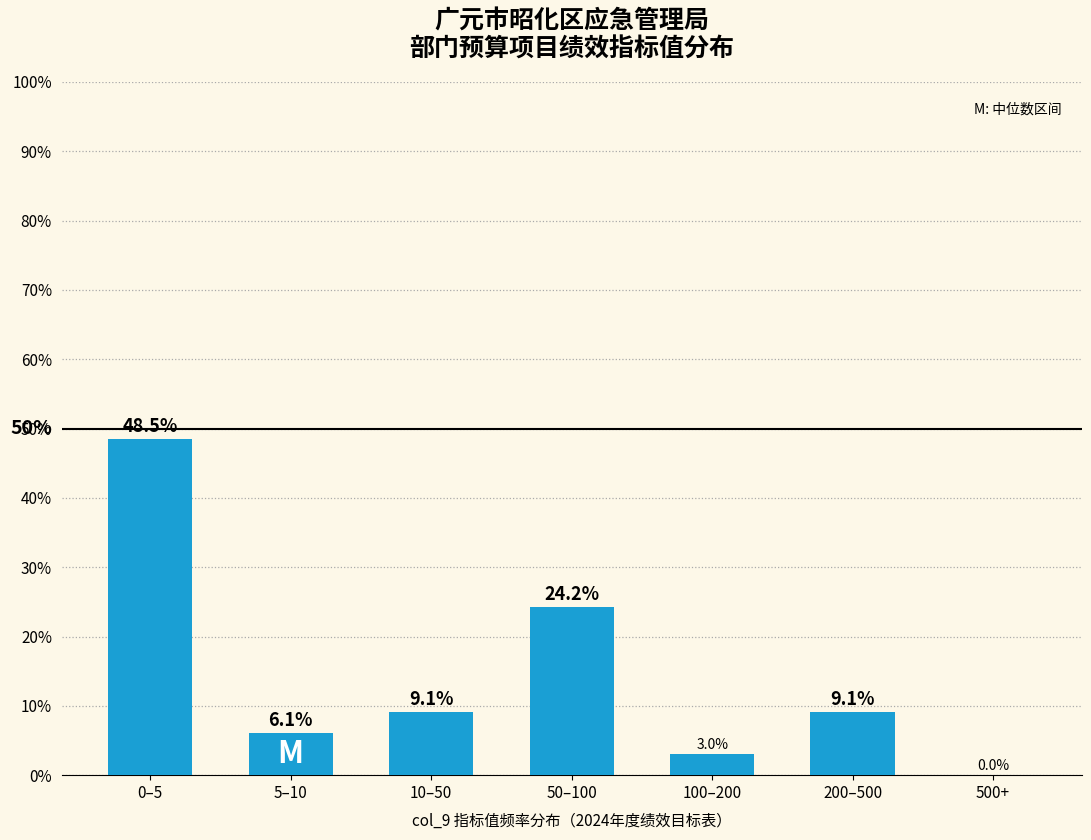

Reading left to right, what are all the values shown in this chart?

0–5=48.5	5–10=6.1	10–50=9.1	50–100=24.2	100–200=3.0	200–500=9.1	500+=0.0